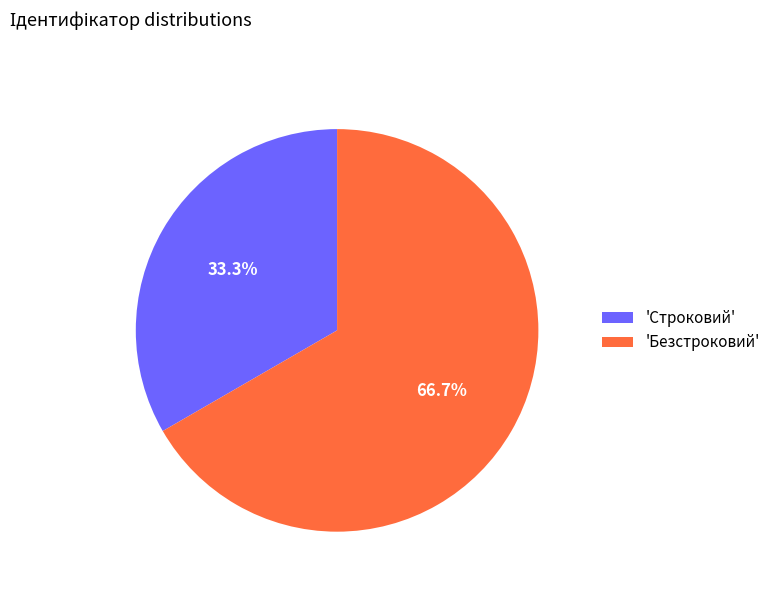

Which has a higher value, 'Строковий' or 'Безстроковий'?

'Безстроковий'